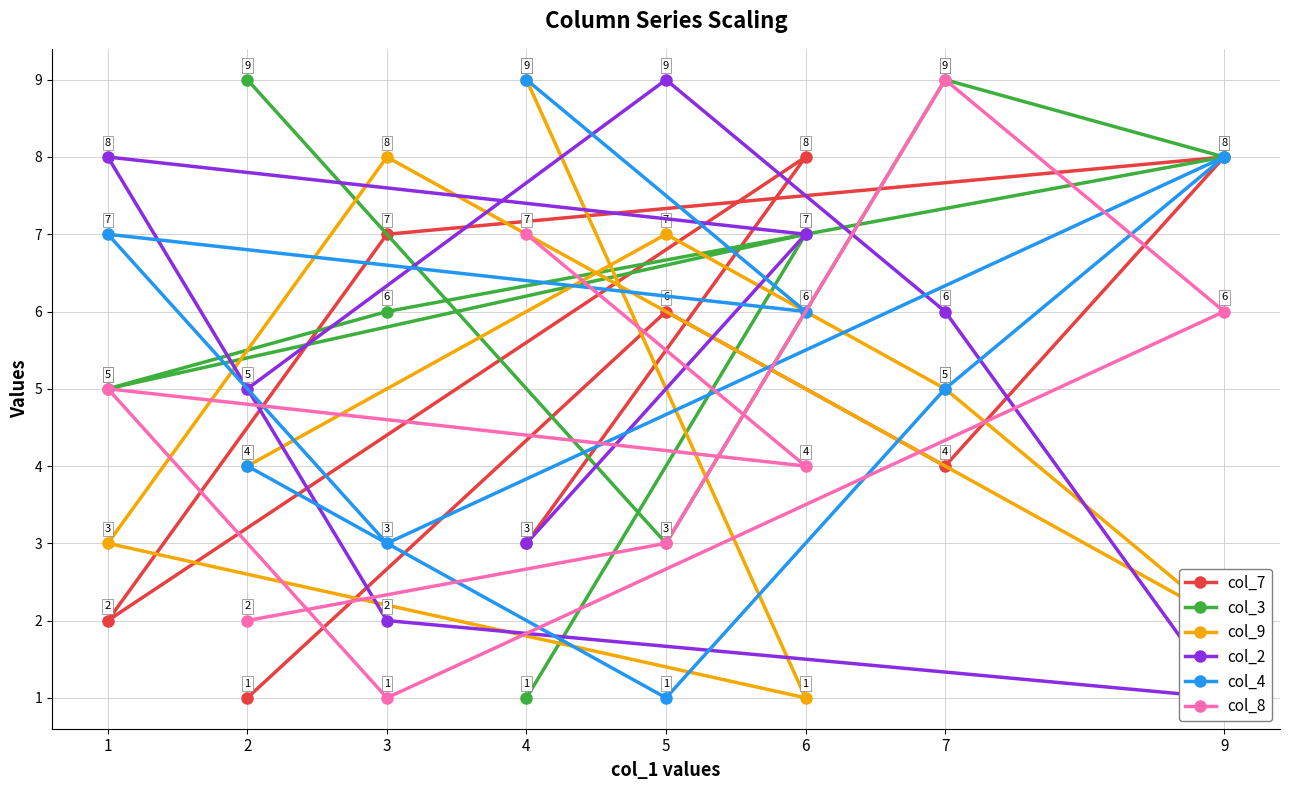

What is the smallest value displayed?

1